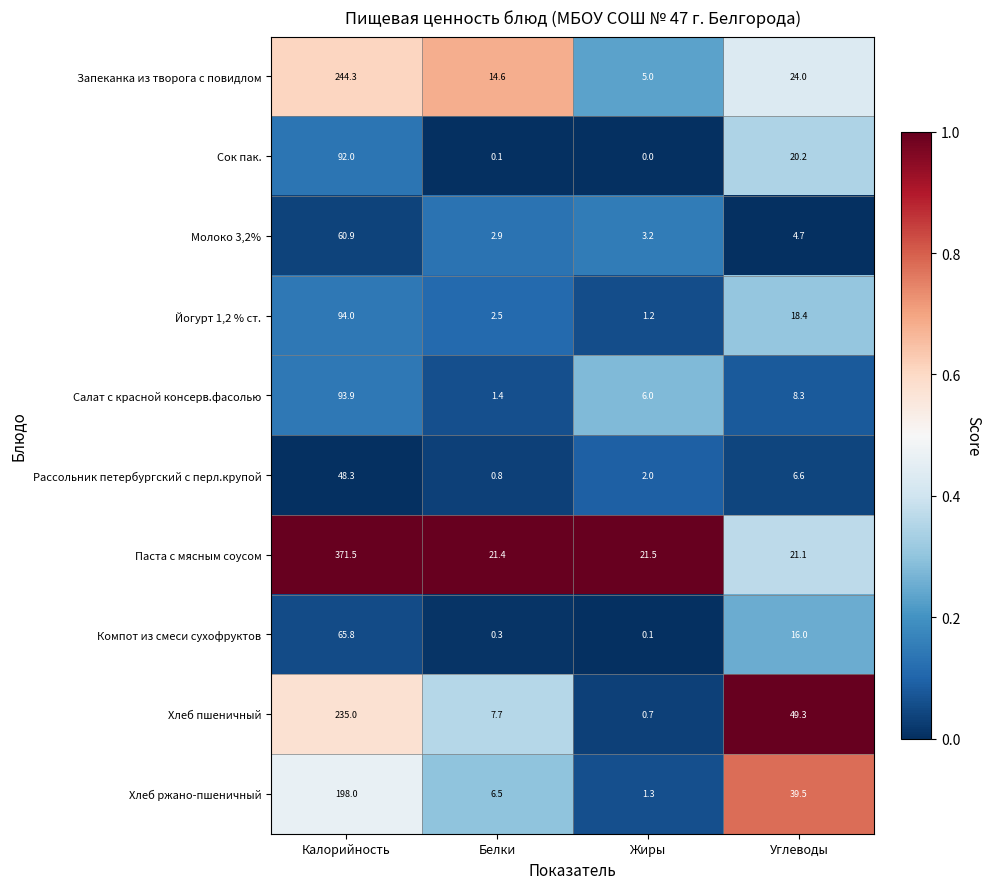

Which series changed the most between Калорийность and Белки?

Паста с мясным соусом